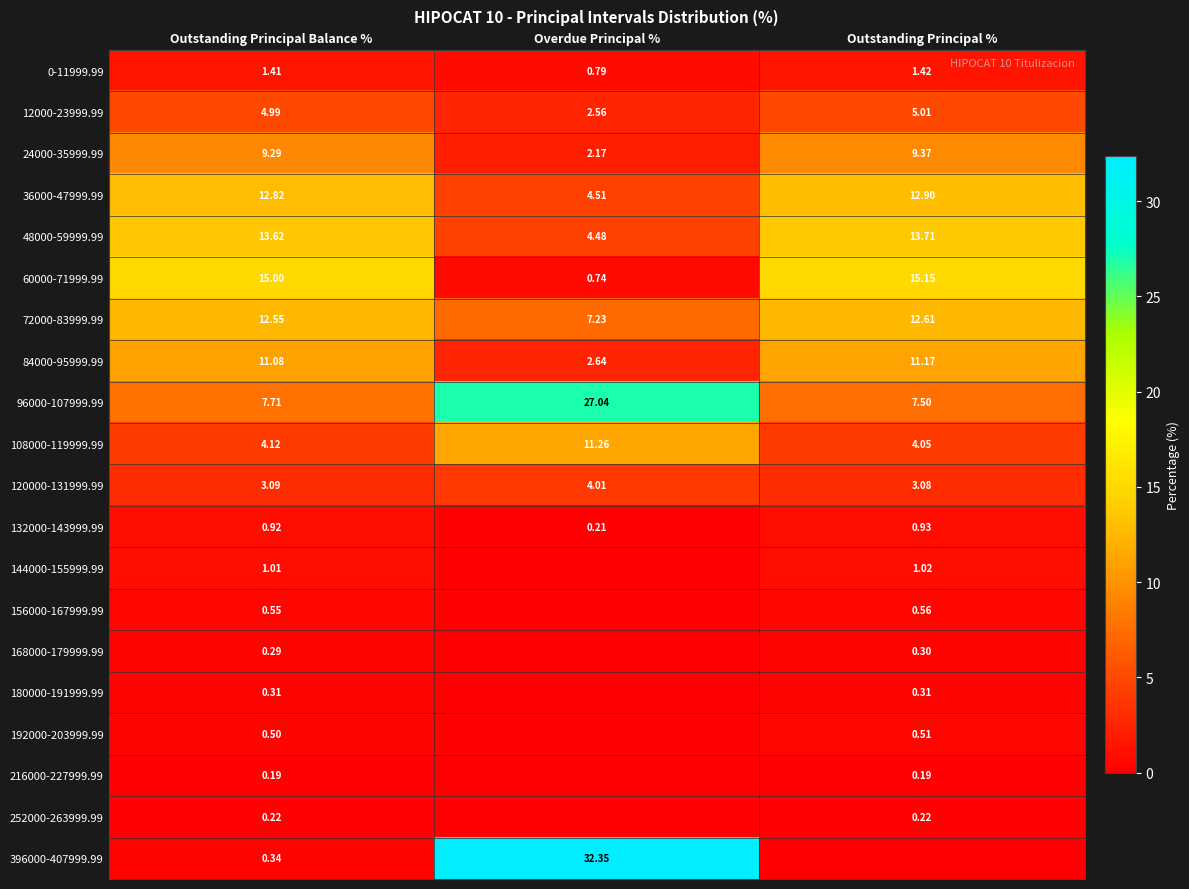

What is the maximum value shown in the chart?

32.4